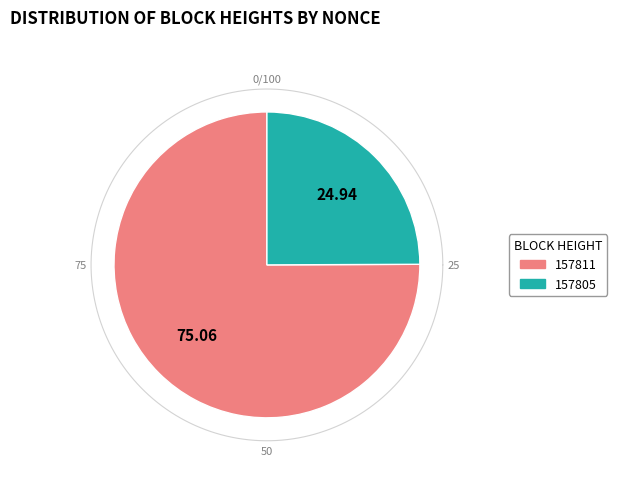

Which has a higher value, 157811 or 157805?

157811